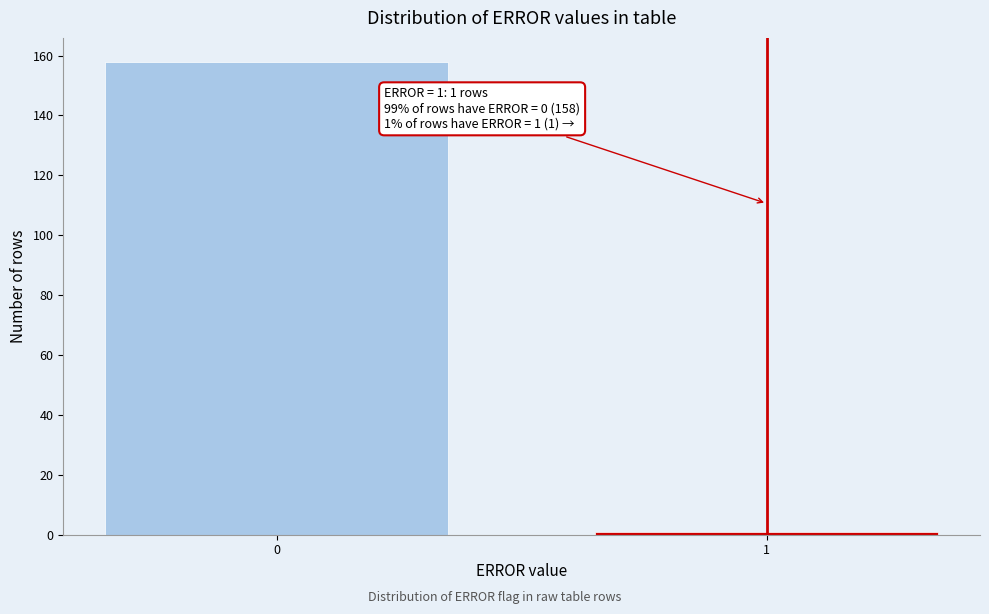

Reading left to right, what are all the values shown in this chart?

158	1